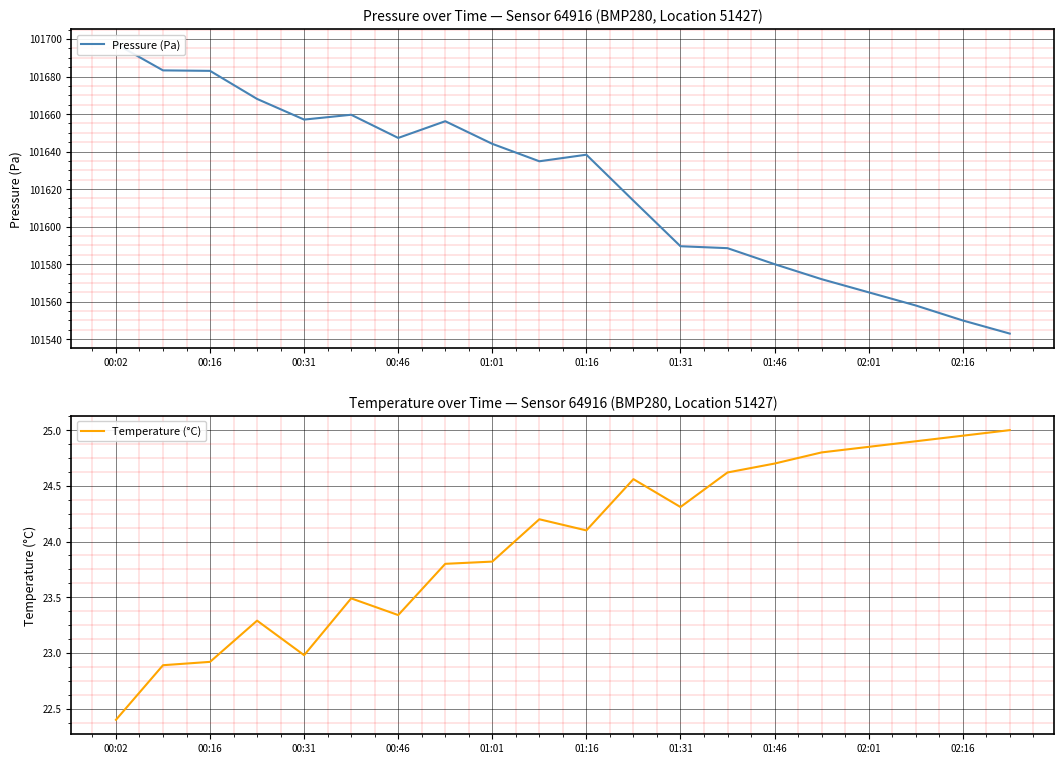

True or false: Temperature (°C) has more than 2 interior local peaks.

True